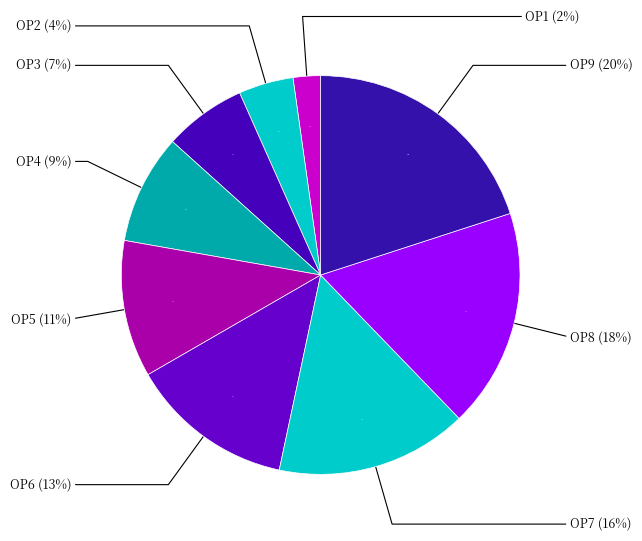

True or false: ОР5 accounts for 19% of the total.

False